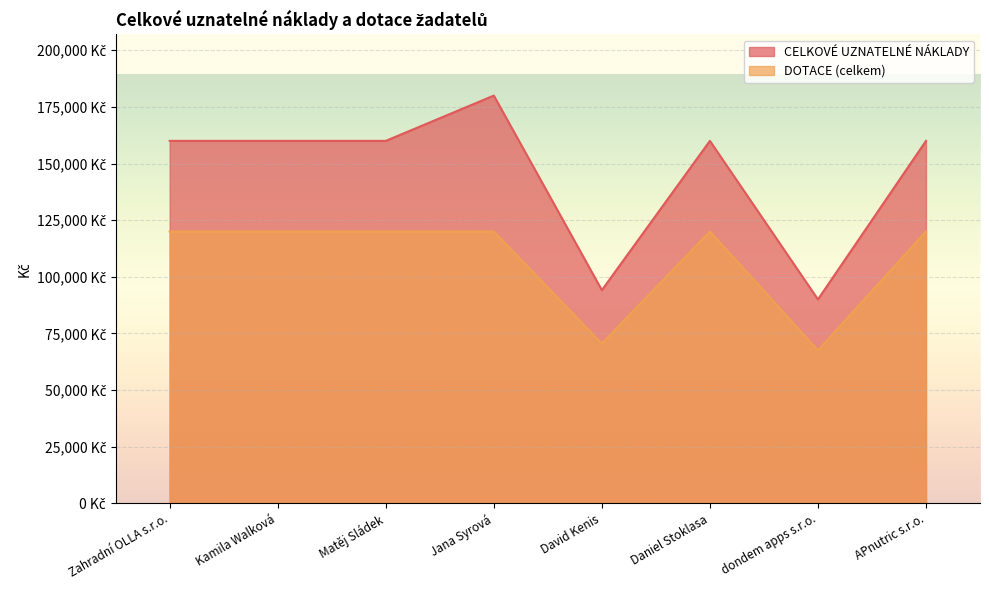

At which category is the sum across all series the highest?

Jana Syrová